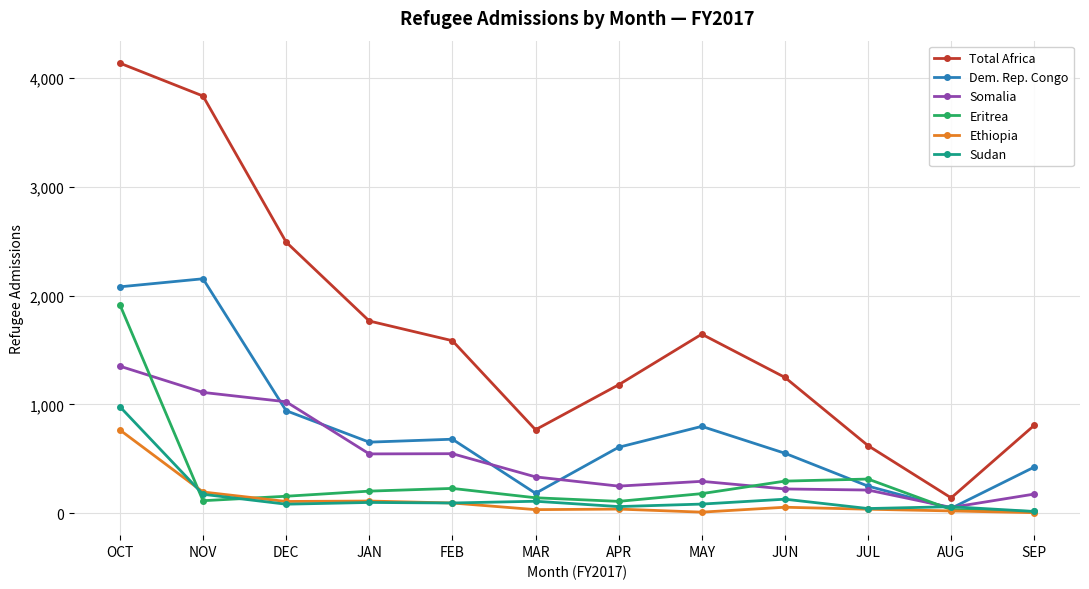

What are all the series names shown in the legend?

Total Africa, Dem. Rep. Congo, Somalia, Eritrea, Ethiopia, Sudan